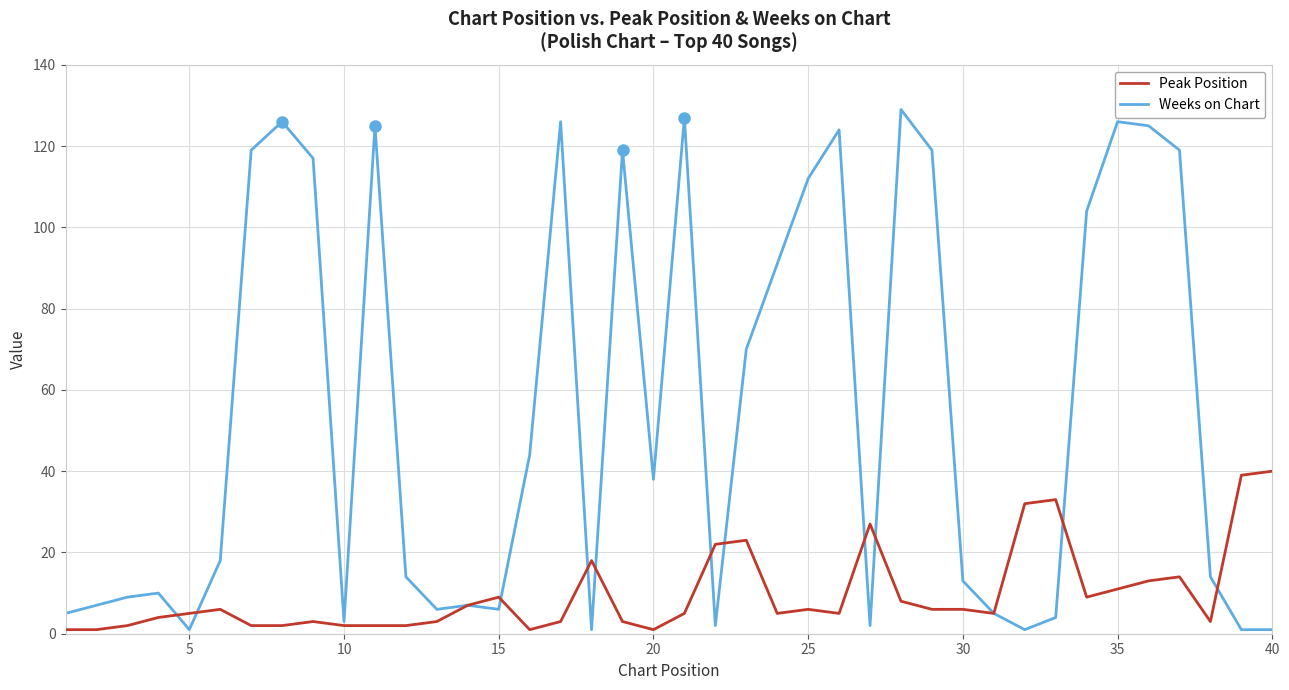

Rank the series by their average value, from highest to lowest.

Weeks on Chart, Peak Position